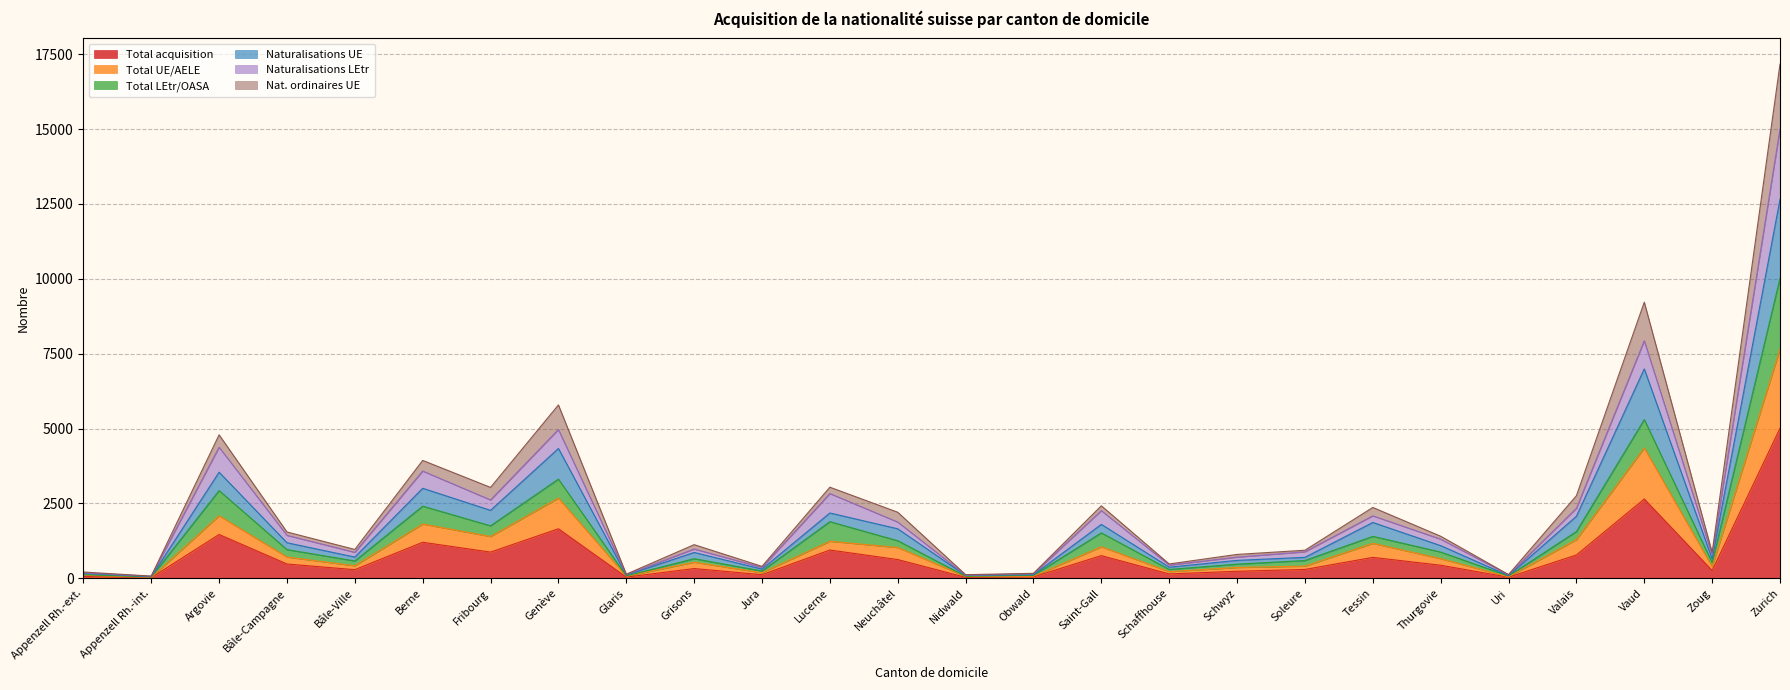

What is the highest value of the Total acquisition series?

5009